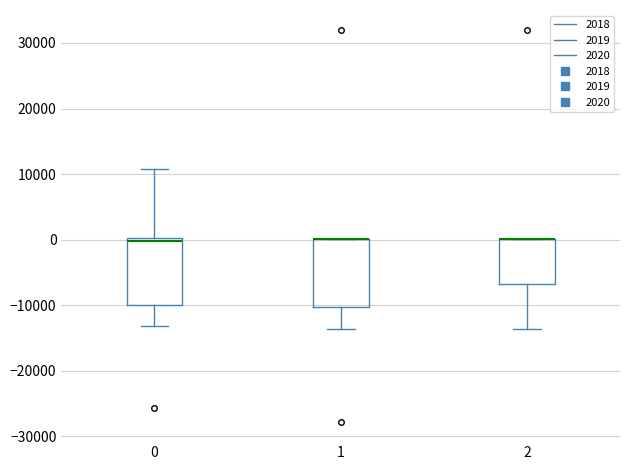

Where is the upper edge of the box at x = 2 on the y-axis? The values are not printed on the chart, so give them approximately, as read against the axis.

0